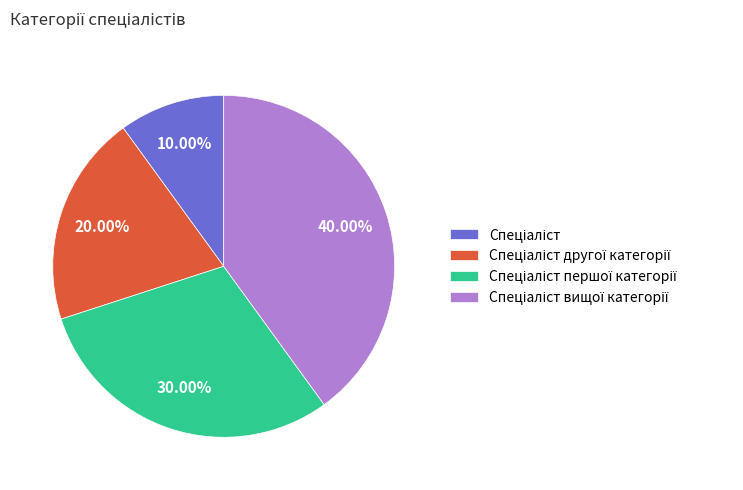

Is there any slice that represents more than half of the pie?

No